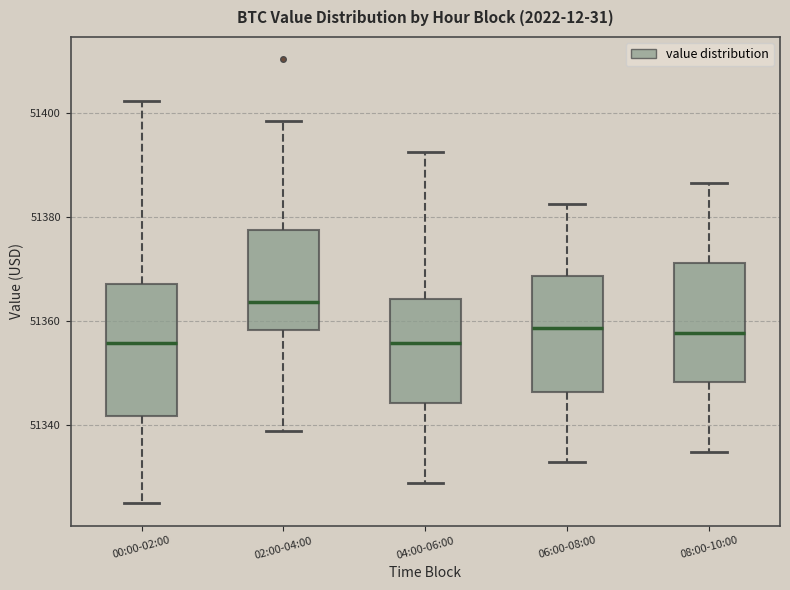

Where does the lower whisker of the box for 06:00-08:00 end on the y-axis? The values are not printed on the chart, so give them approximately, as read against the axis.

51332